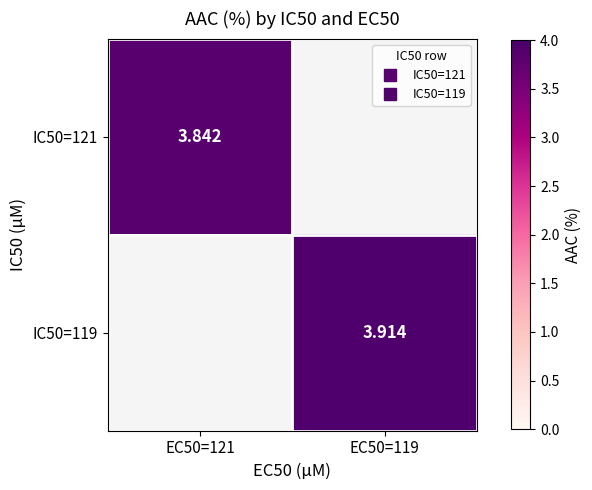

Rank the series by their maximum value, from lowest to highest.

IC50=121, IC50=119